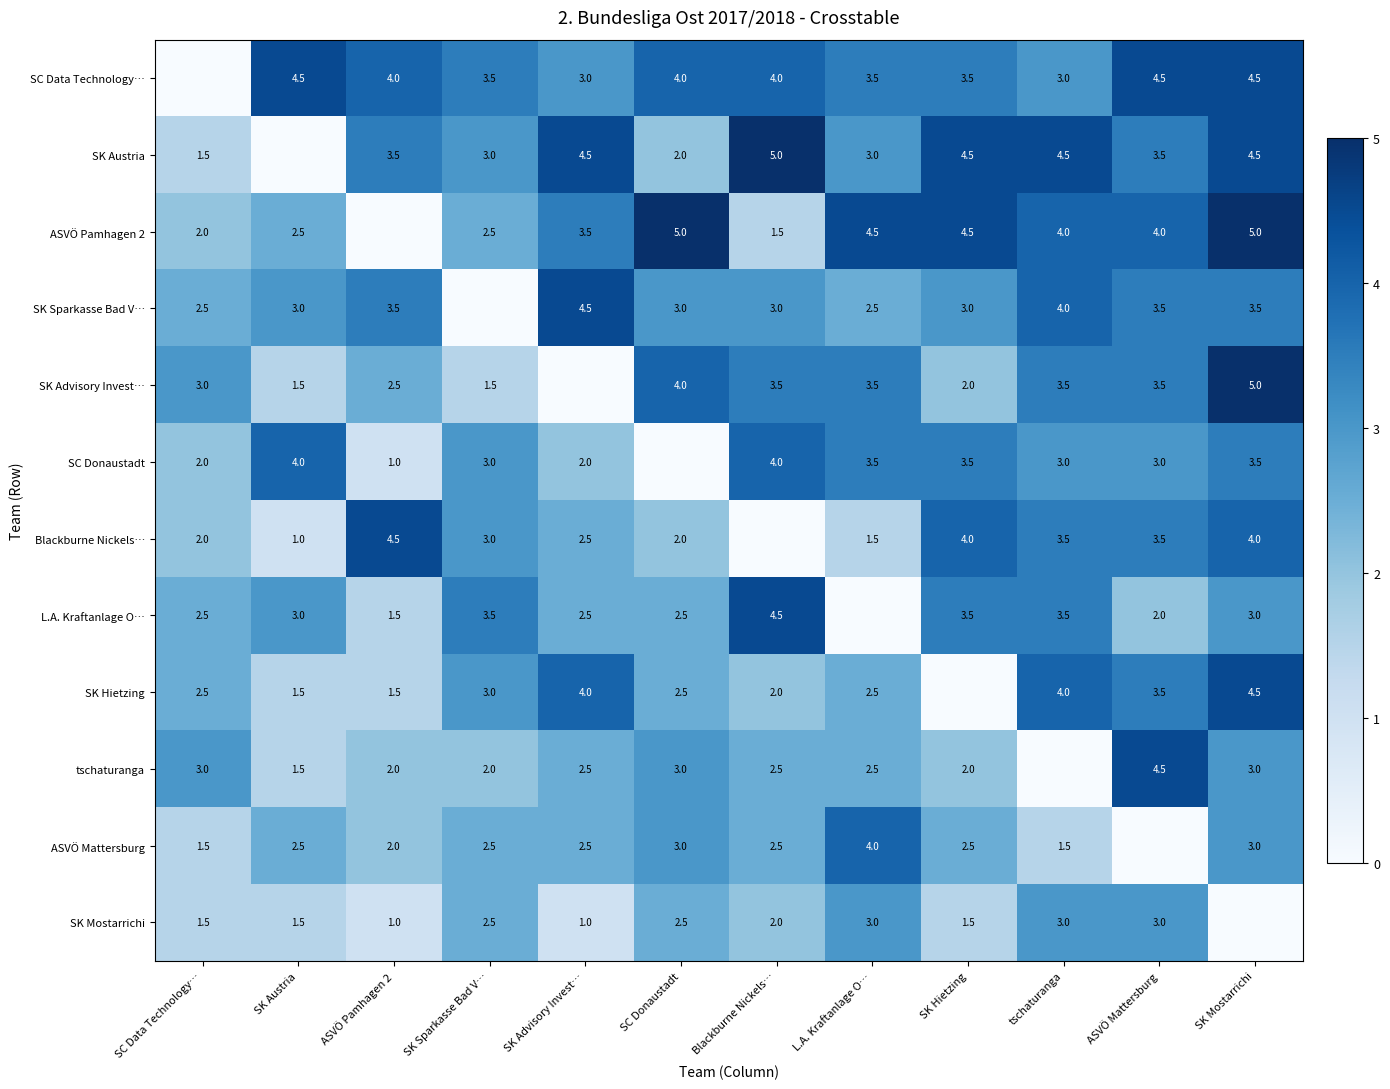

The SK Austria series shows 1.5 at SK Hietzing. True or false?

False